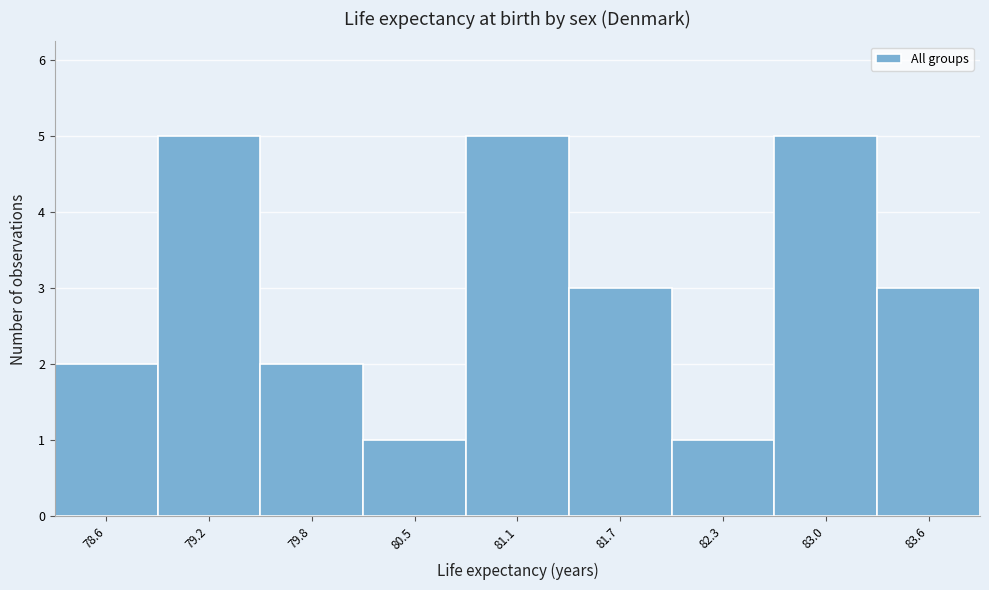

How tall is the bar that spans 82.7 to 83.3 on the x-axis? Neither the bar edges nor the heights are printed on the chart, so give them approximately, as read against the axes.

5